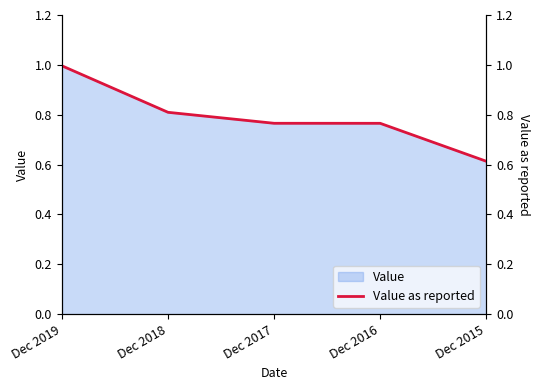

Reading right to left, extract all data points from this chart.

0.6	0.8	0.8	0.8	1.0